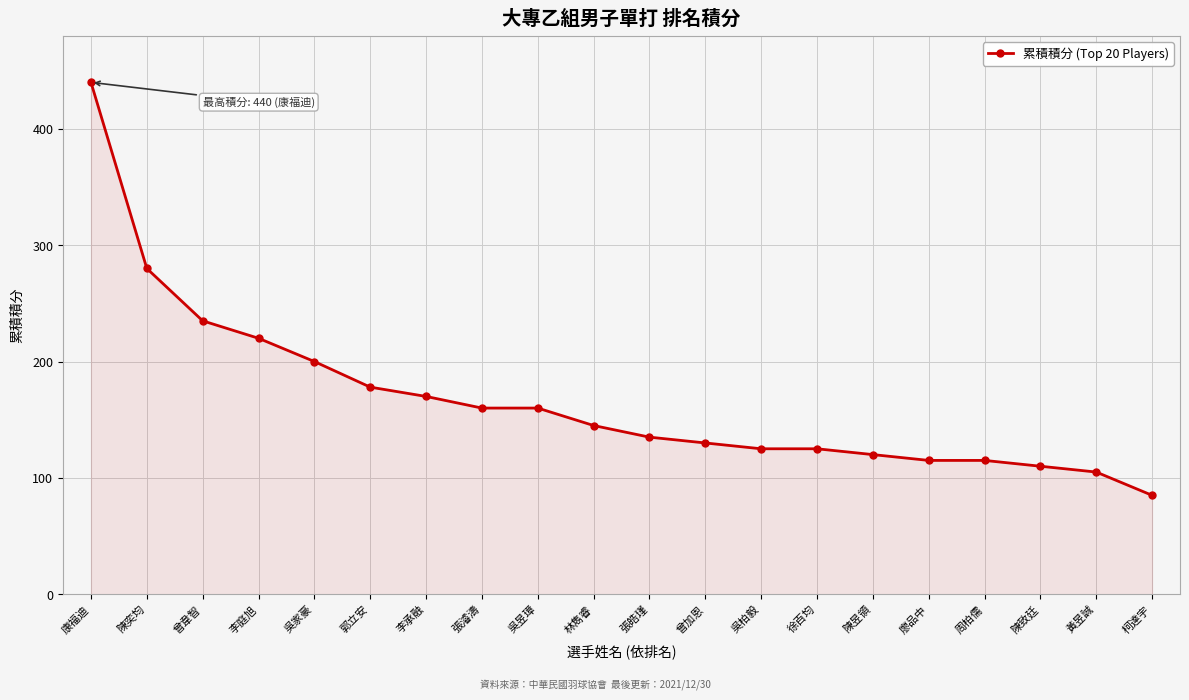

The value at 周柏儒 is 73. True or false?

False